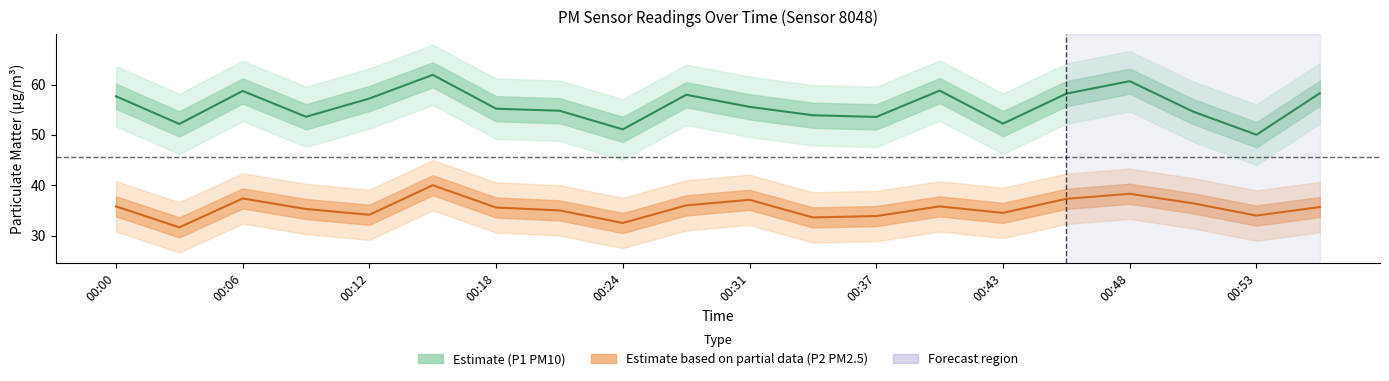

How many series are shown in this chart?

2